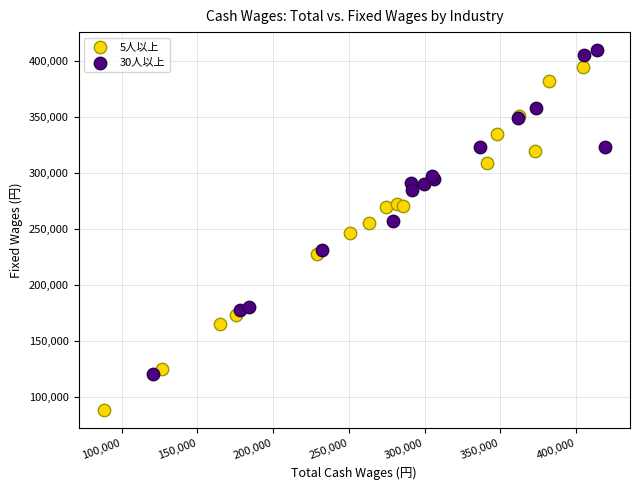

Which series contains the lowest Y value?

5人以上